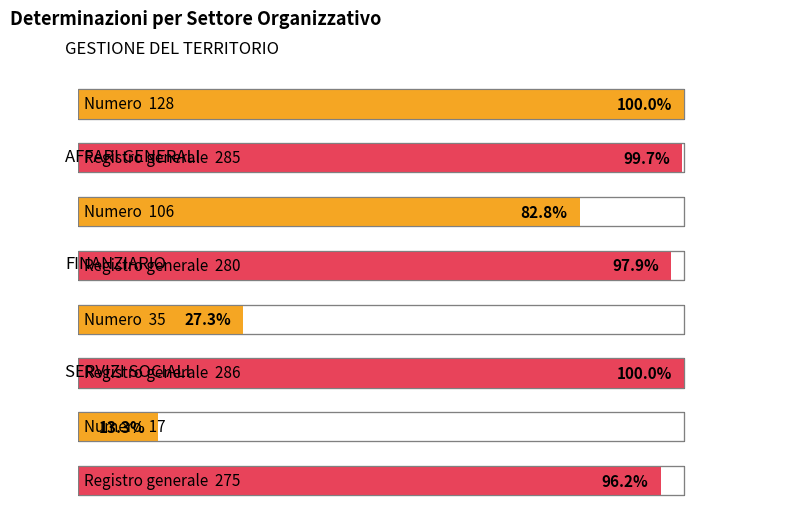

How many bars are there in each group?

2